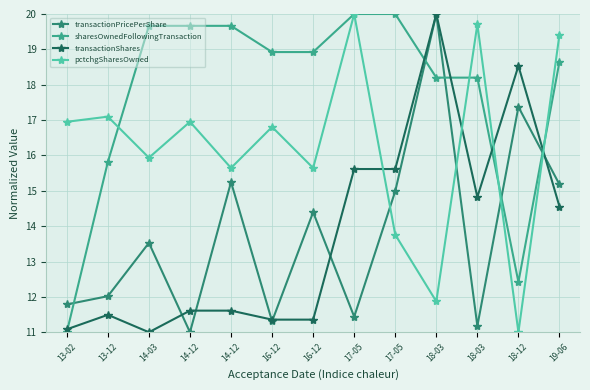

What value does the transactionShares series have at 16-12?

11.4